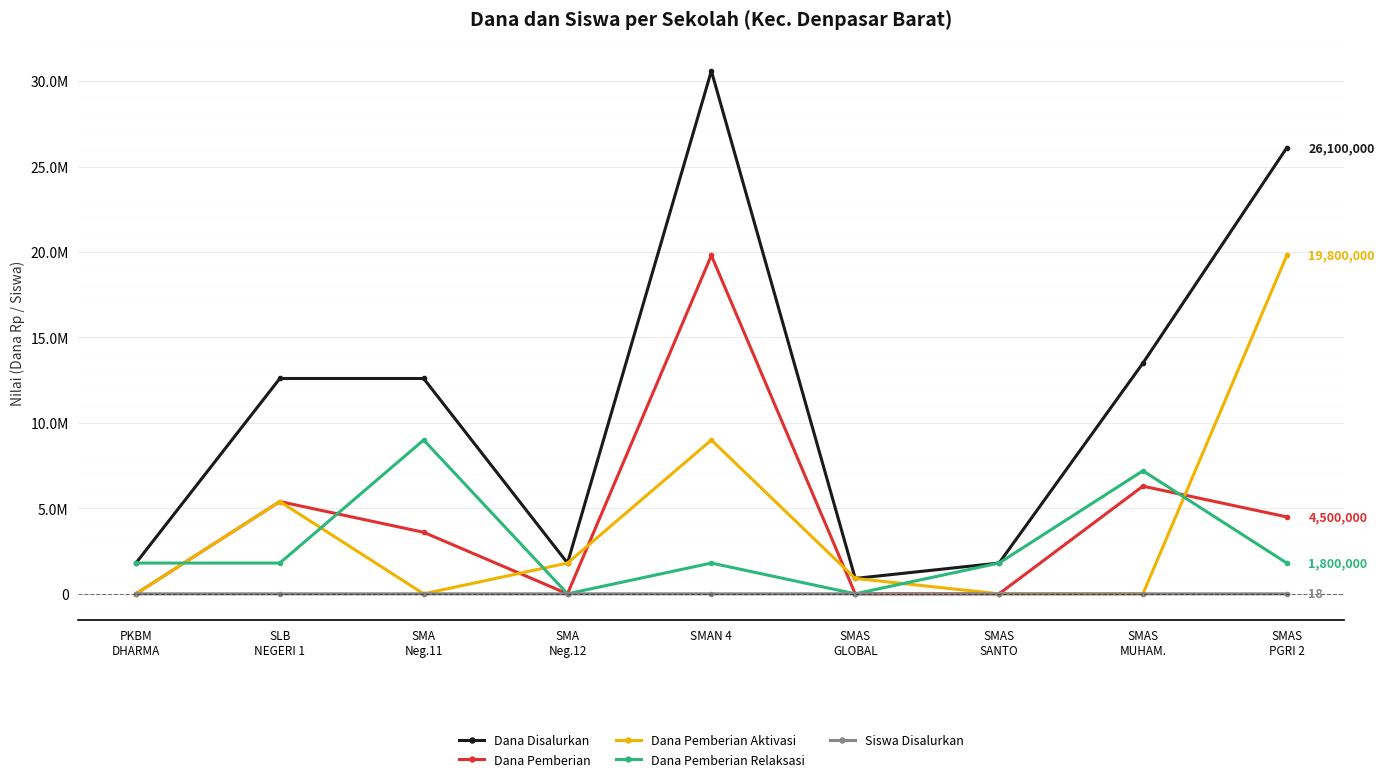

Where does the Dana Disalurkan series first go above 12600000?

SMAN 4